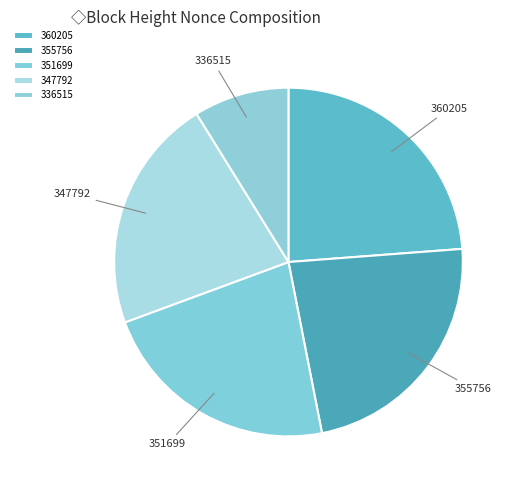

Approximately how many times larger is the value at 360205 compared to 347792?

1.1